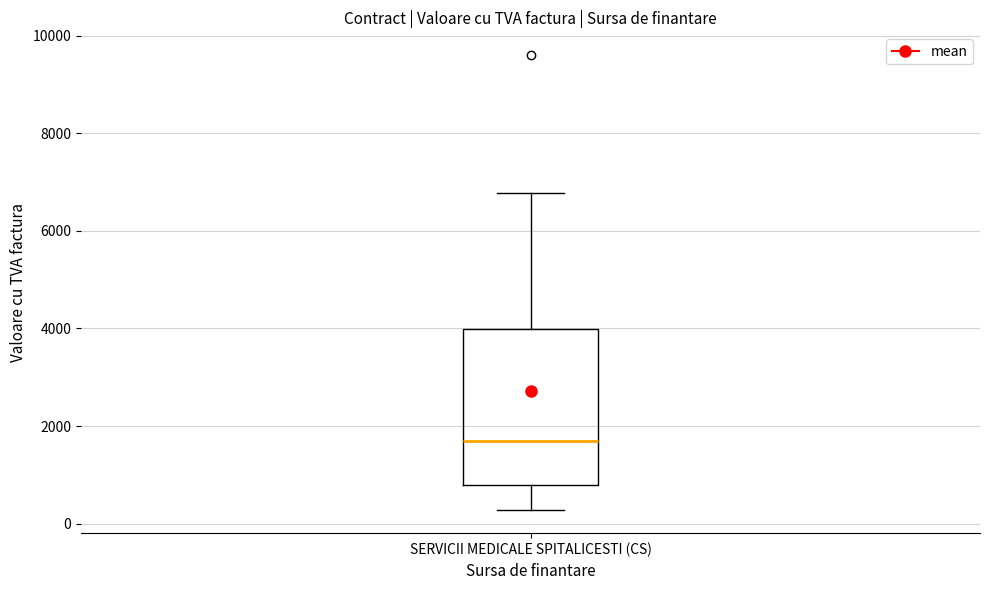

Transcribe this box plot: give where the median line is, the range the box spans, and where the two whiskers end, as read against the y-axis. The values are not printed on the chart, so give them approximately, as read against the axis.

median 1600, box 800 to 4000, whiskers 200 to 6800